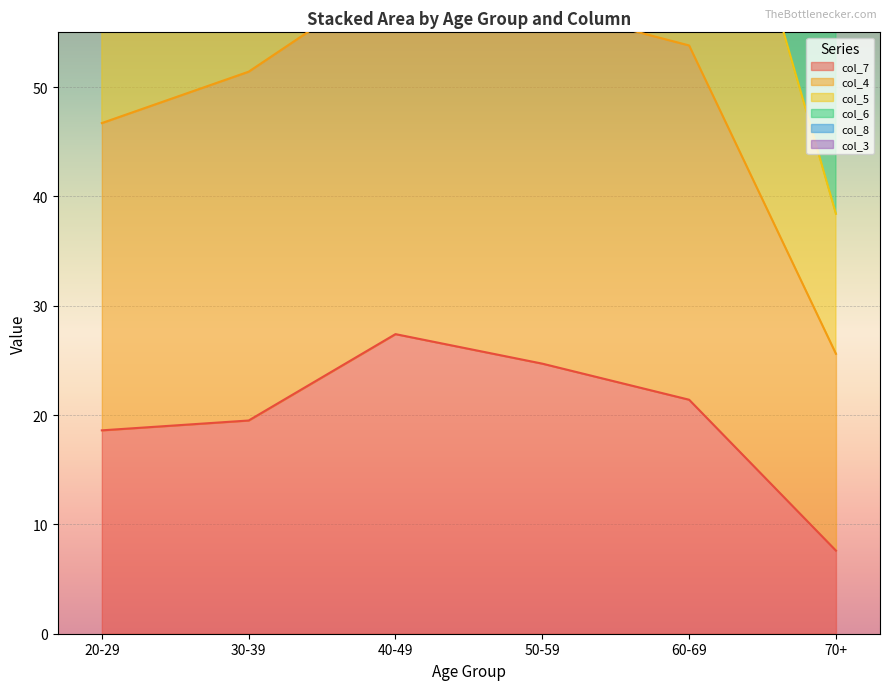

Is it true that col_7 equals 31.9 at 30-39?

False